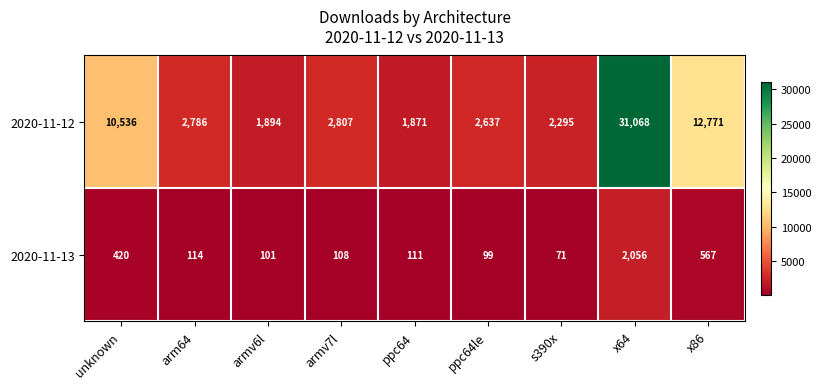

What is the difference between the second highest and minimum values in the 2020-11-13 series?

496